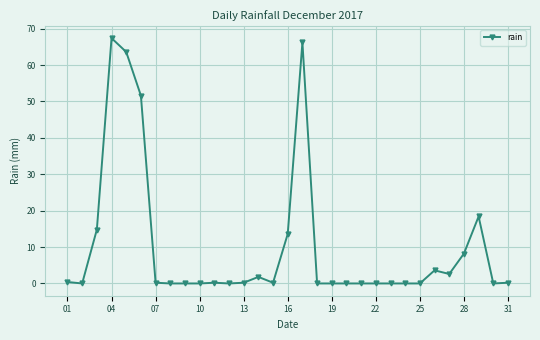

What is the sum of all values?

313.2